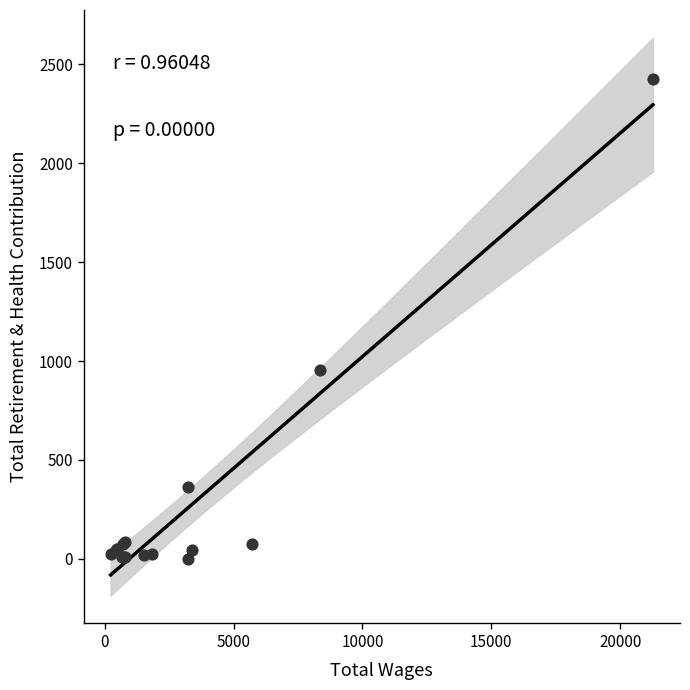

What Y value in the scatter plot is closest to 1212?

956